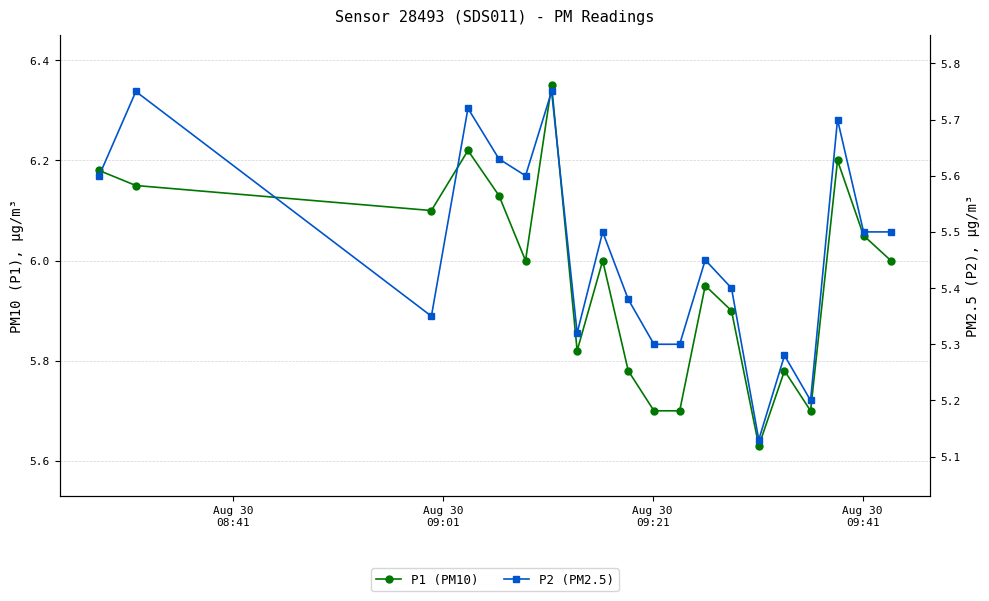

Reading left to right, extract all data points from this chart.

P1 (PM10): 6.2	6.2	6.1	6.2	6.1	6.0	6.3	5.8	6.0	5.8	5.7	5.7	6.0	5.9	5.6	5.8	5.7	6.2	6.0	6.0
P2 (PM2.5): 5.6	5.8	5.3	5.7	5.6	5.6	5.8	5.3	5.5	5.4	5.3	5.3	5.5	5.4	5.1	5.3	5.2	5.7	5.5	5.5